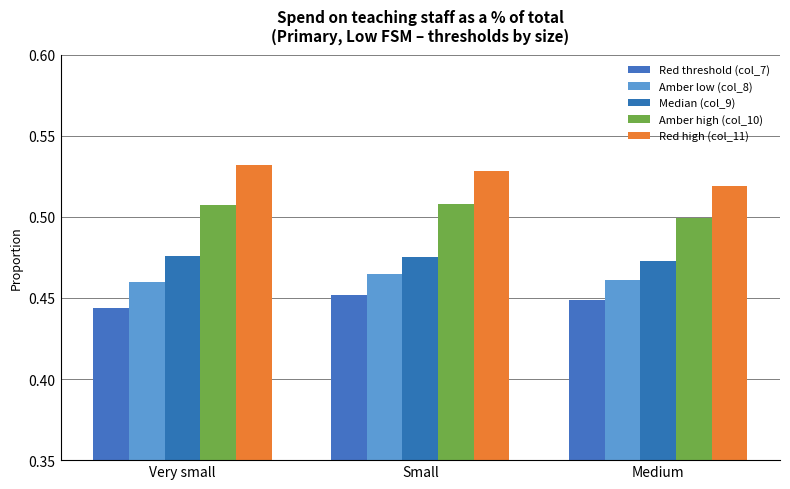

How many Median (col_9) values are between 0 and 1?

3